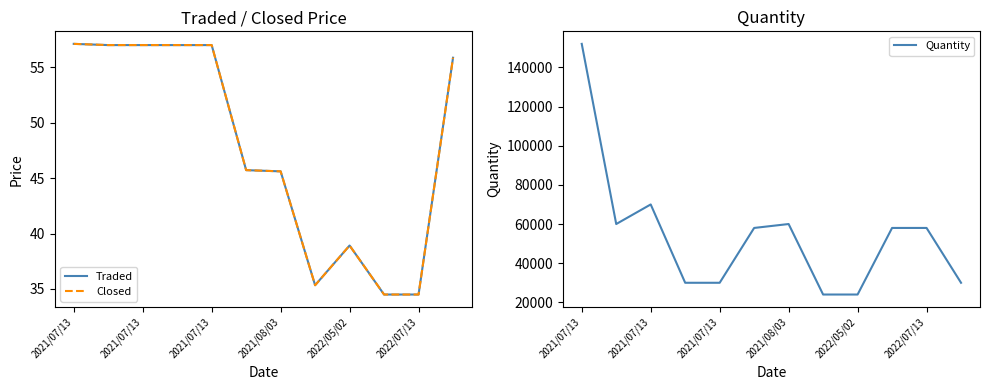

Rank the series by their maximum value, from lowest to highest.

Traded, Closed, Quantity